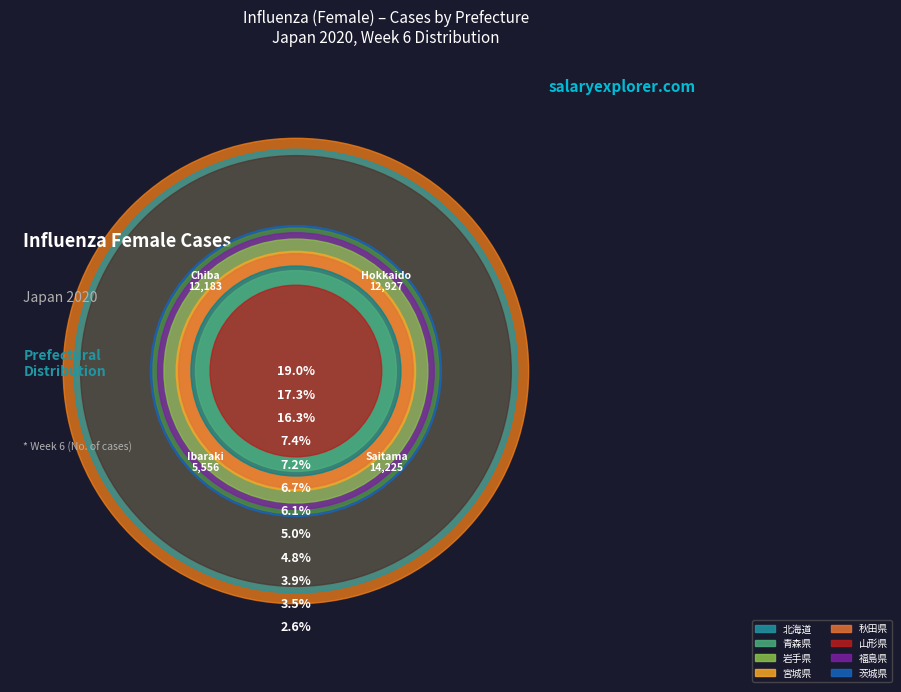

Which category has the smallest portion of the pie?

山形県(Yamagata)